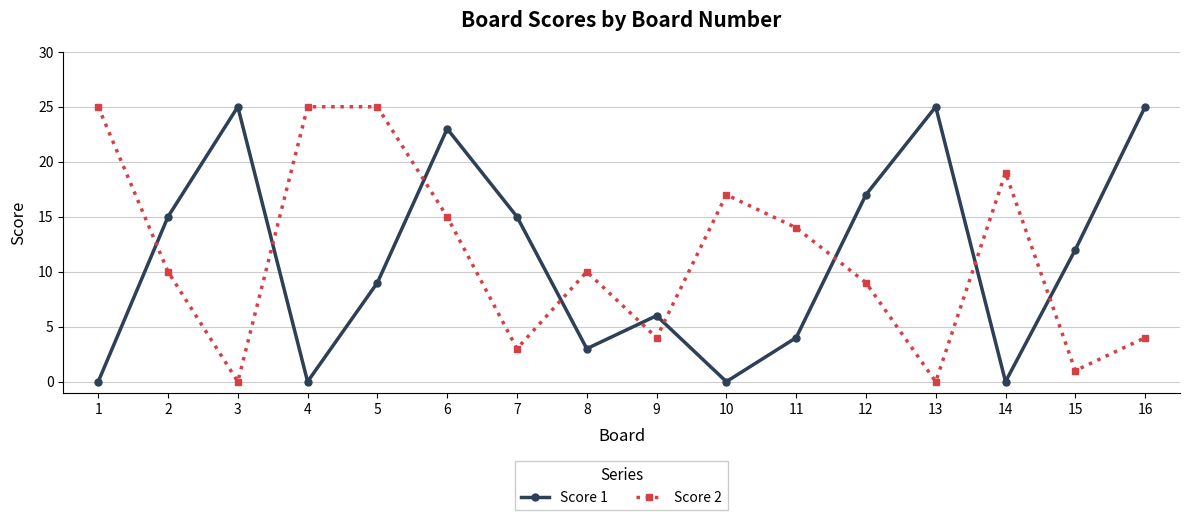

Reading left to right, transcribe all the data shown in this chart.

Score 1: 0	15	25	0	9	23	15	3	6	0	4	17	25	0	12	25
Score 2: 25	10	0	25	25	15	3	10	4	17	14	9	0	19	1	4